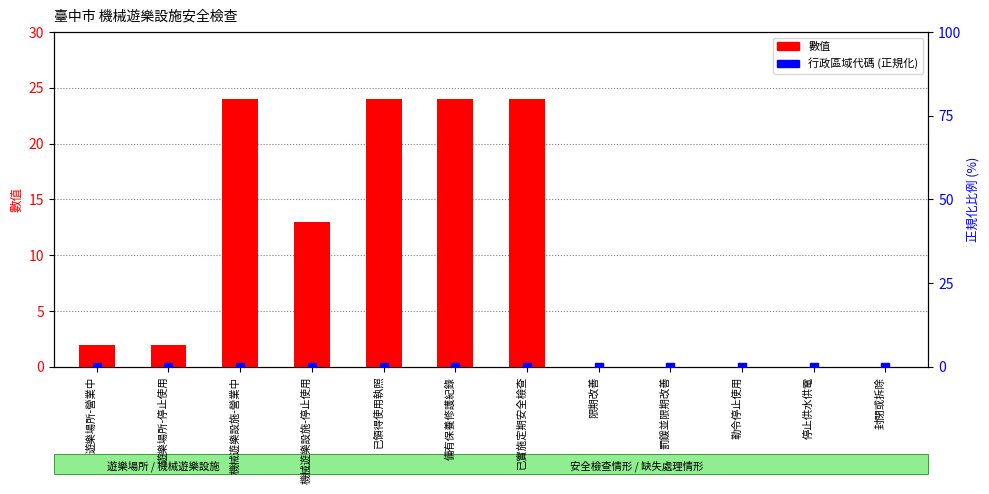

At how many categories does at least one series exceed 11?

5